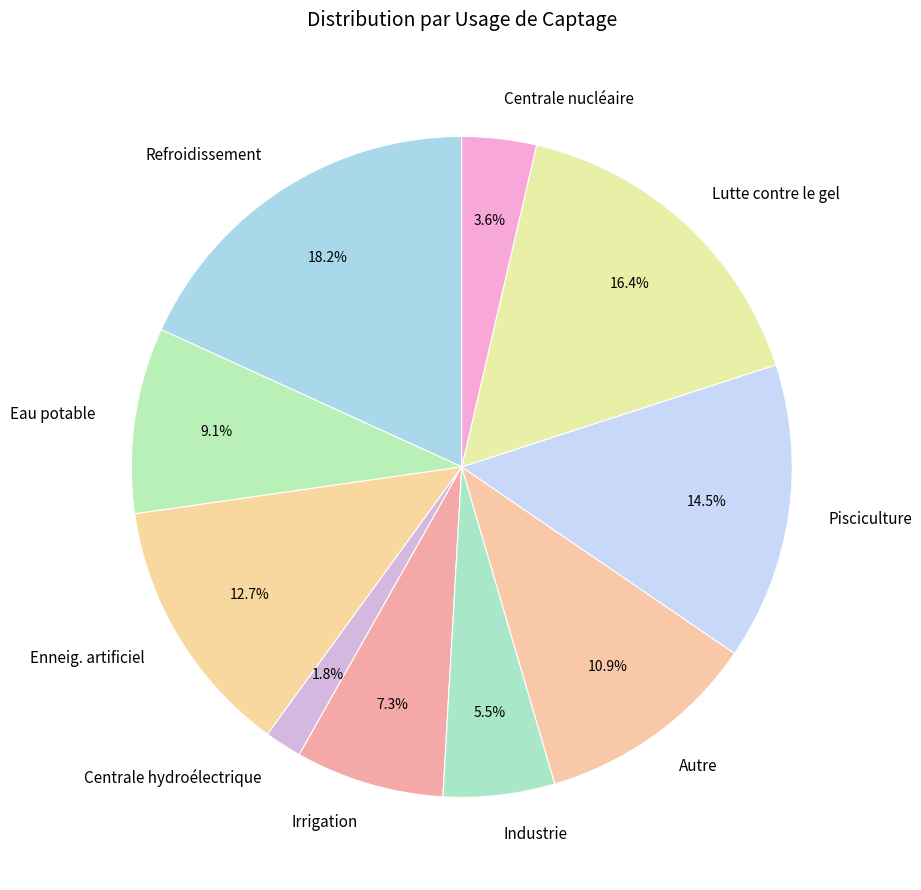

Is there any slice that represents more than half of the pie?

No